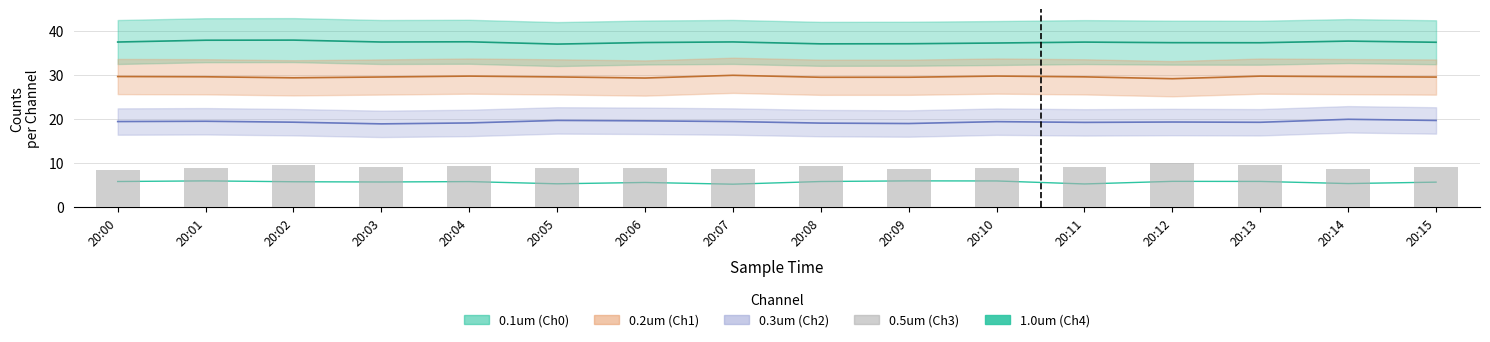

What is the sum of the 1.0um (Ch4) values at 20:15 and 20:10?

11.7